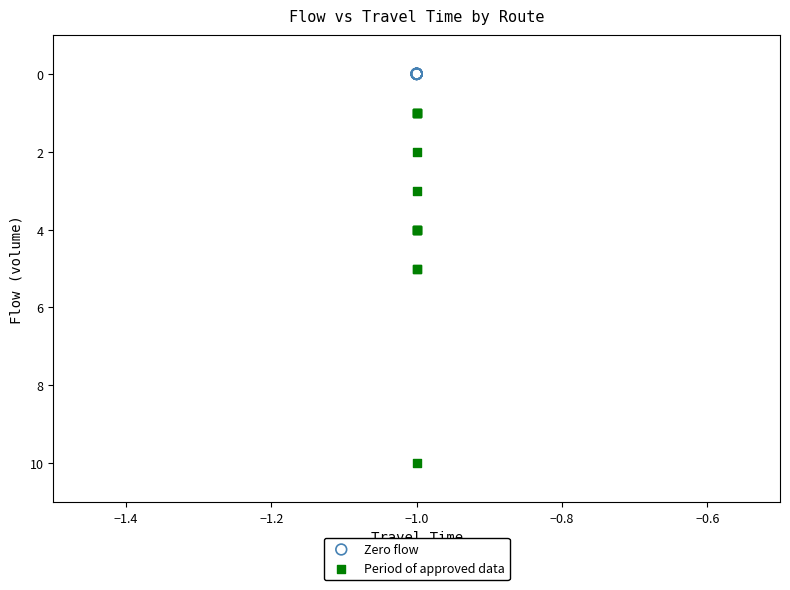

Which series reaches the maximum Y coordinate?

Period of approved data